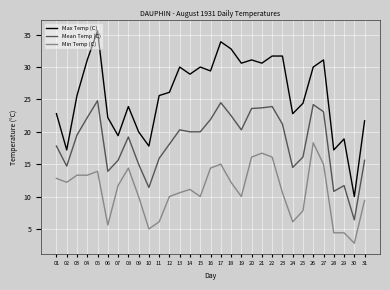

Is the value of Mean Temp (C) at 18 greater than the value of Max Temp (C) at 11?

No